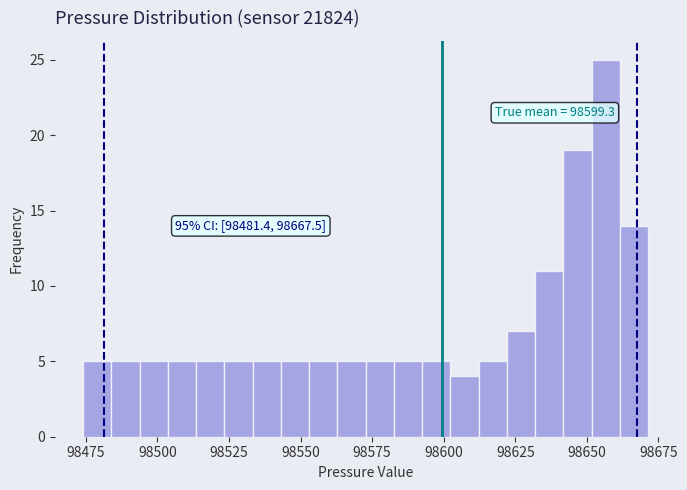

Around what value on the x-axis is the tallest bar? Give the approximate position of its centre, as read against the axis.

98655